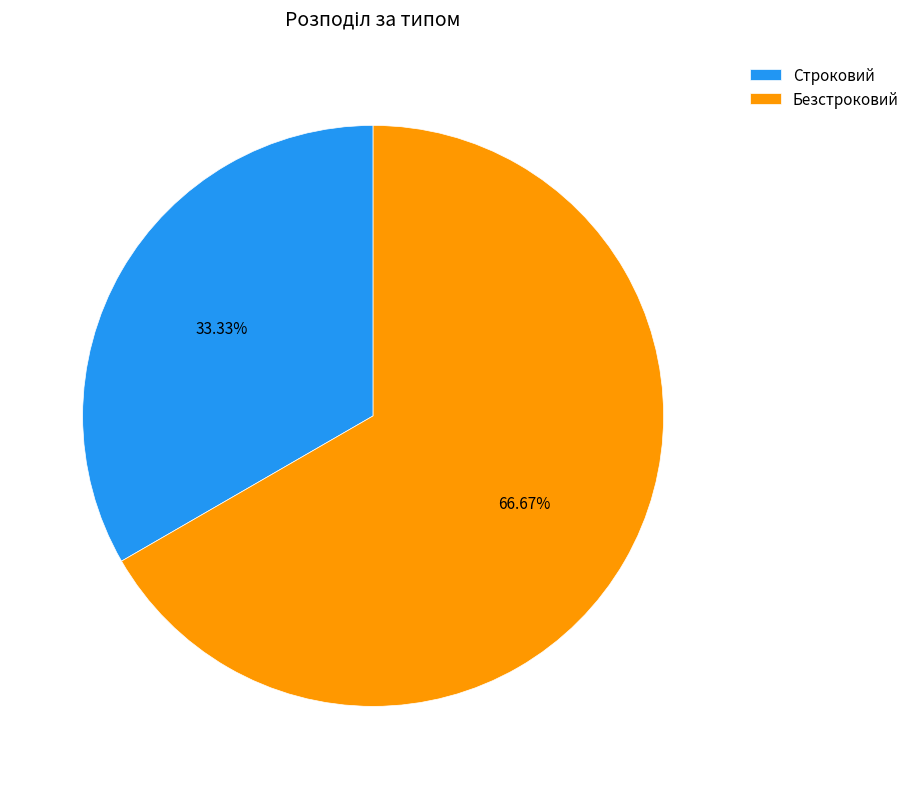

To the nearest percent, what is the difference between the Строковий and Безстроковий slice percentages?

33%